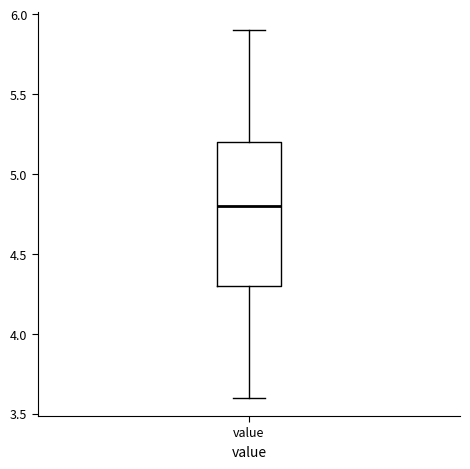

Transcribe this box plot: give where the median line is, the range the box spans, and where the two whiskers end, as read against the y-axis. The values are not printed on the chart, so give them approximately, as read against the axis.

median 4.8, box 4.3 to 5.2, whiskers 3.6 to 5.9